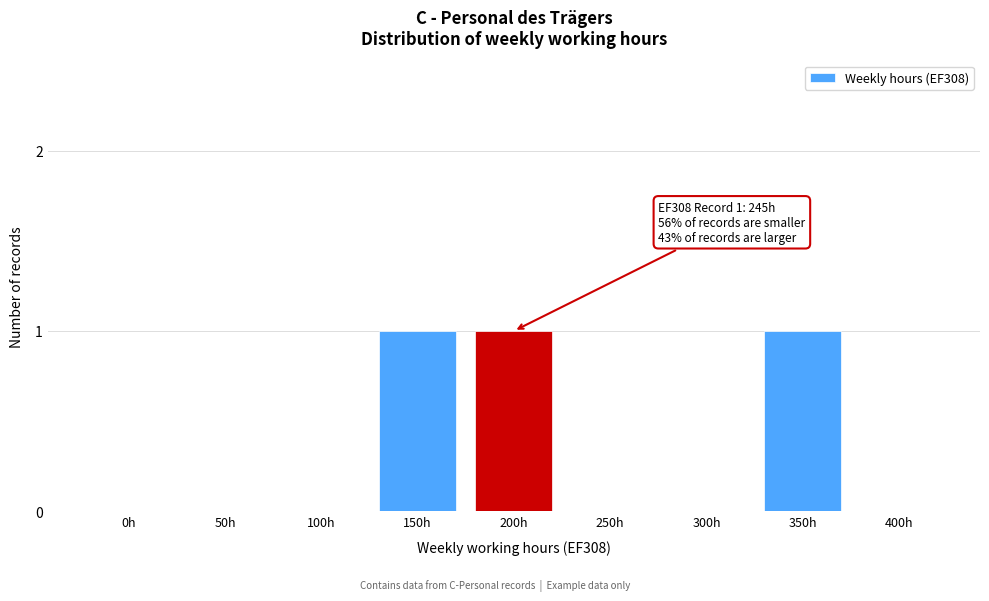

Reading left to right, what are all the values shown in this chart?

0h=0	50h=0	100h=0	150h=1	200h=1	250h=0	300h=0	350h=1	400h=0